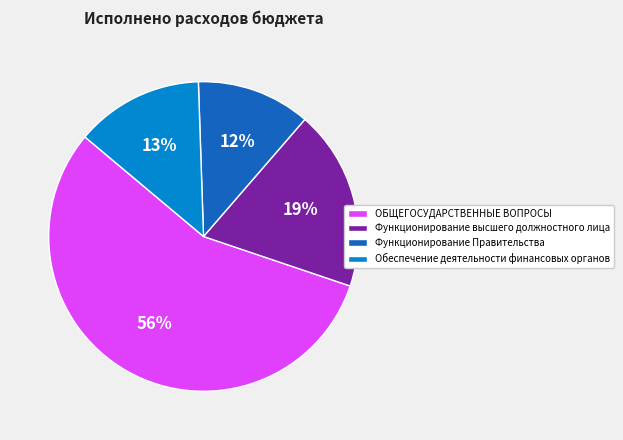

True or false: ОБЩЕГОСУДАРСТВЕННЫЕ ВОПРОСЫ accounts for 56% of the total.

True